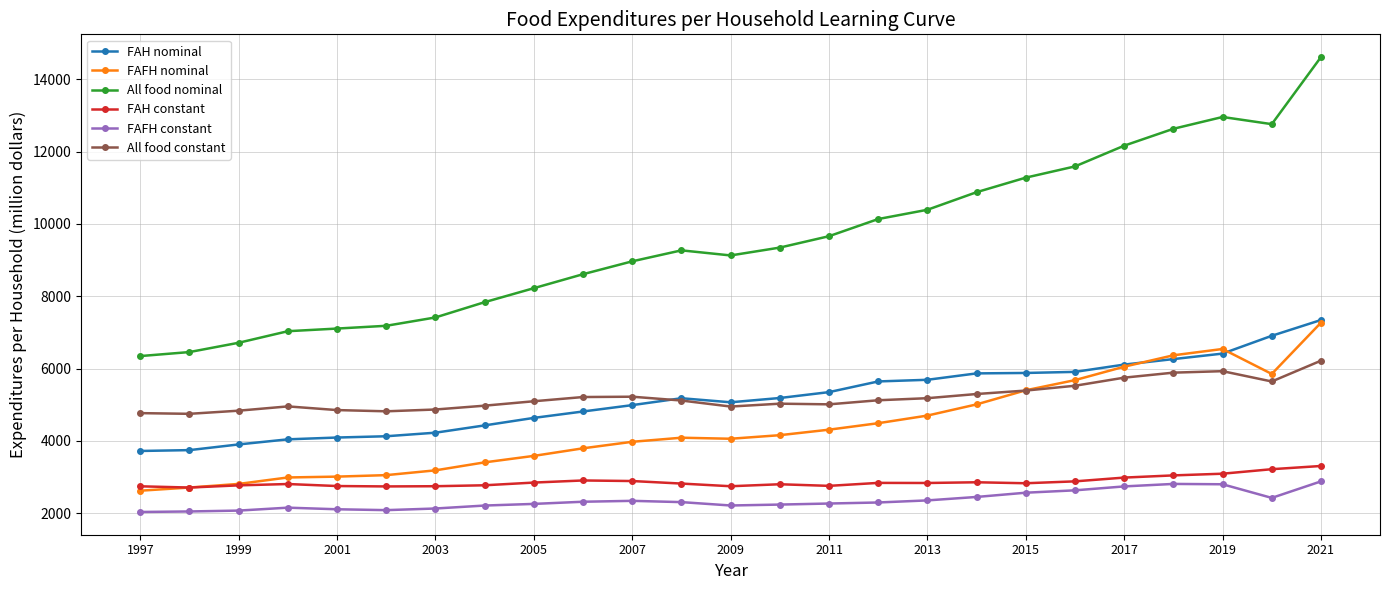

Which series has the largest range (max minus min)?

All food nominal